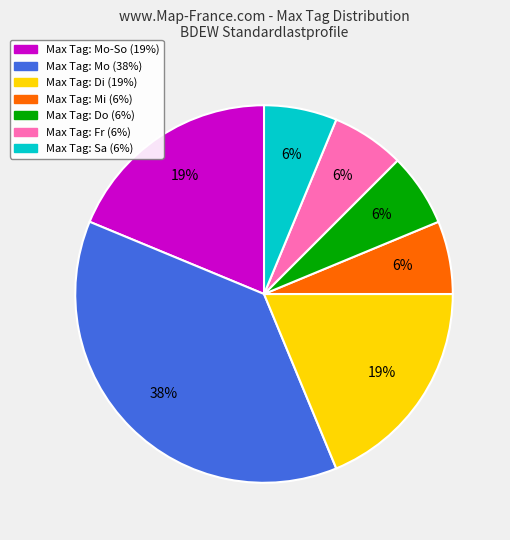

Does any single category account for the majority?

No